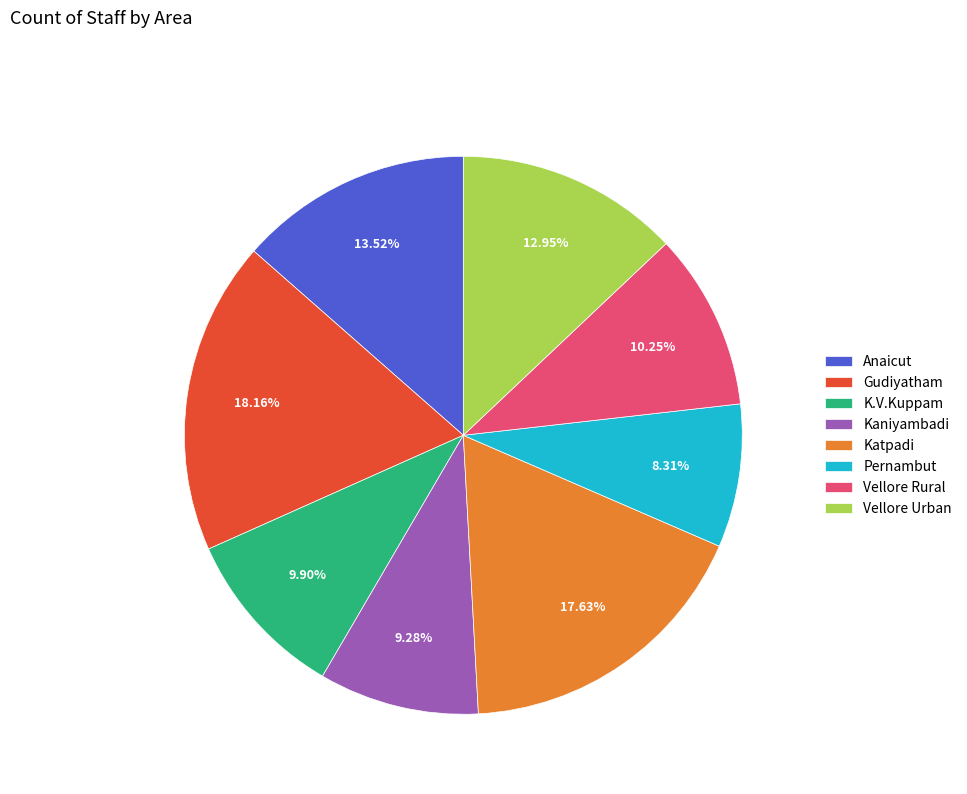

Between Vellore Rural and Vellore Urban, which is larger?

Vellore Urban